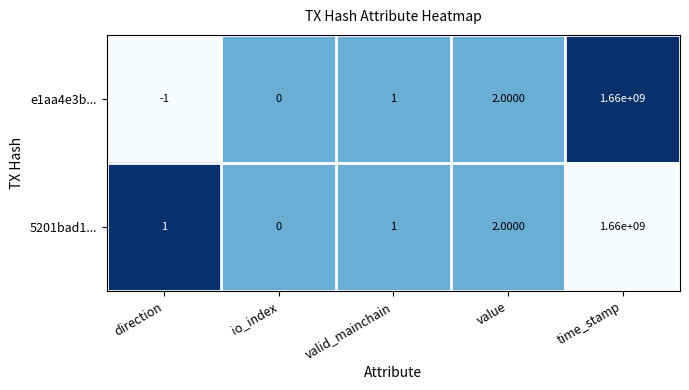

Which series has the largest total across all categories?

5201bad1...